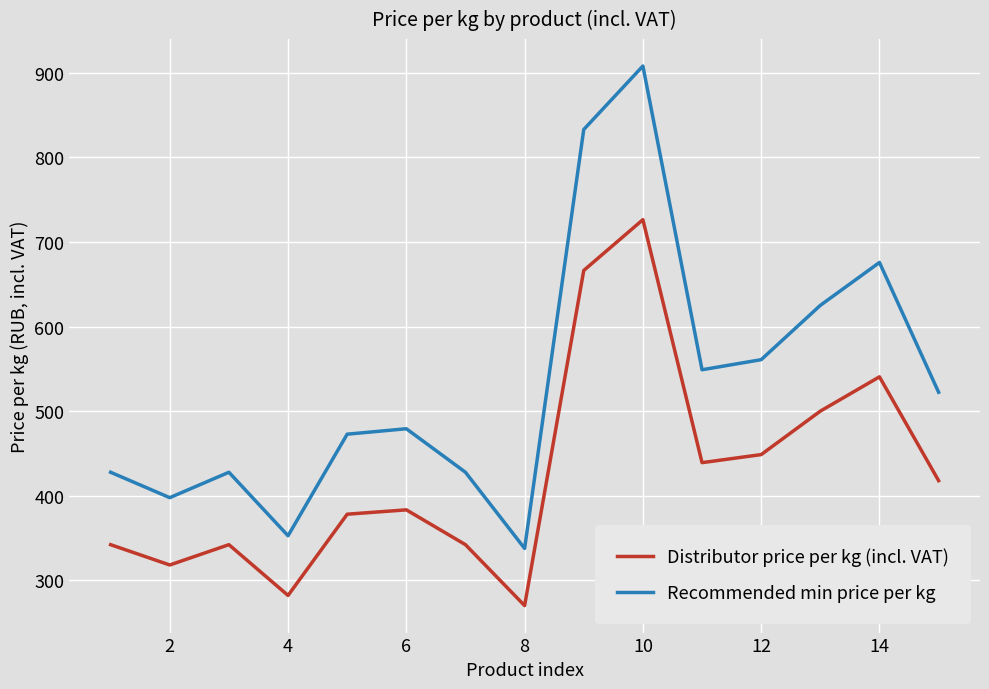

How many lines are shown in the chart?

2